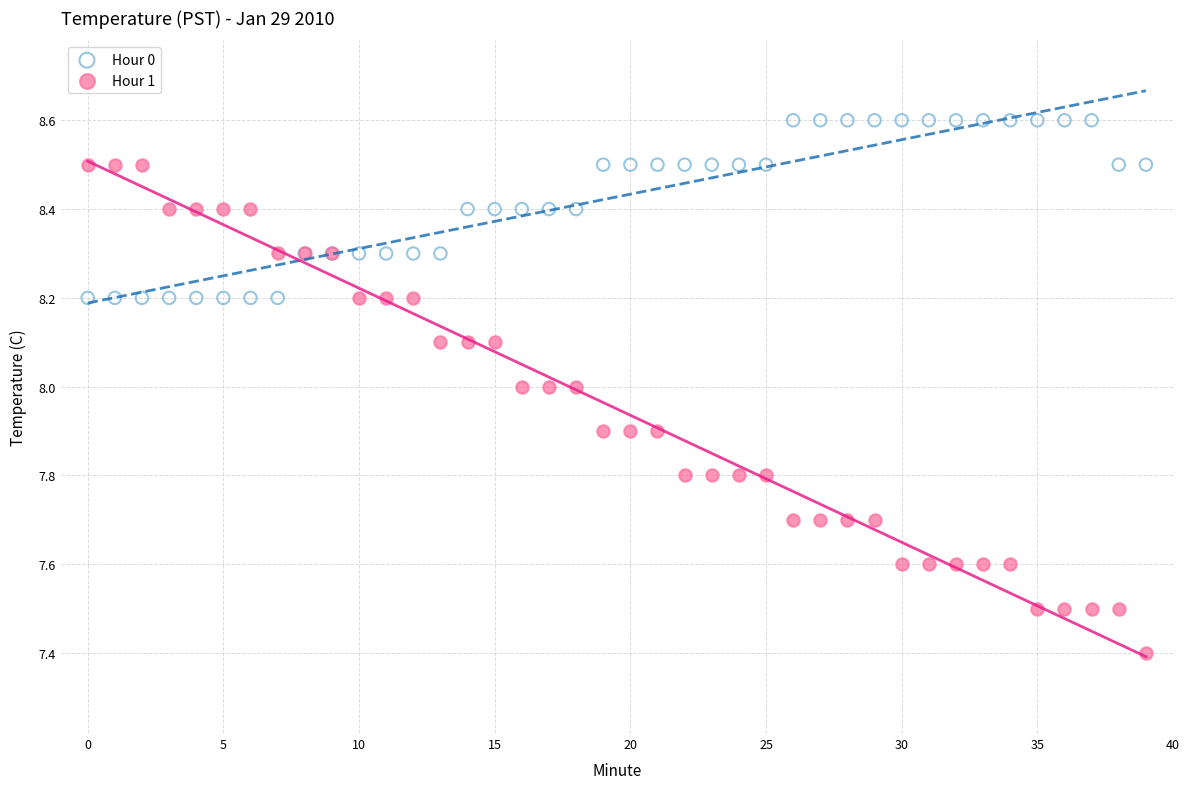

Which series contains the lowest Y value?

Hour 1